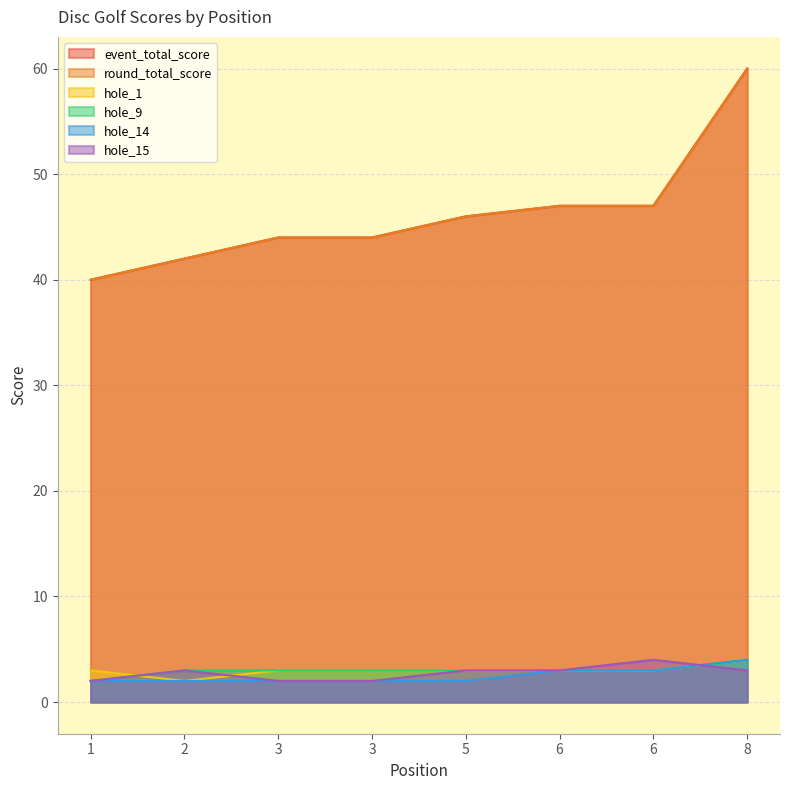

Rank the series by their maximum value, from highest to lowest.

event_total_score, round_total_score, hole_1, hole_9, hole_14, hole_15